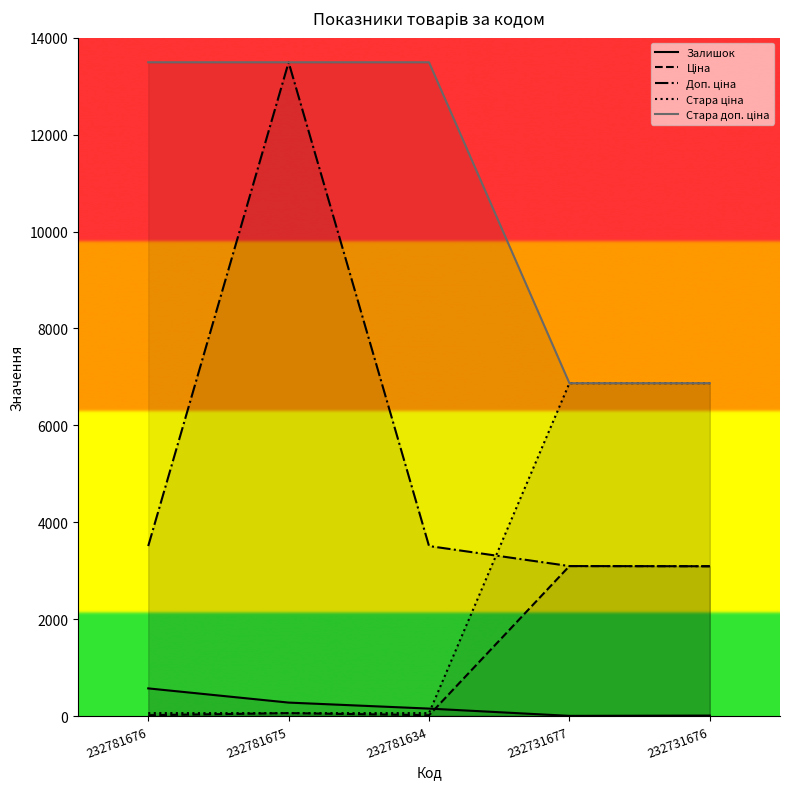

What is the value of the Стара доп. ціна point at the 2nd from the left?

13493.2